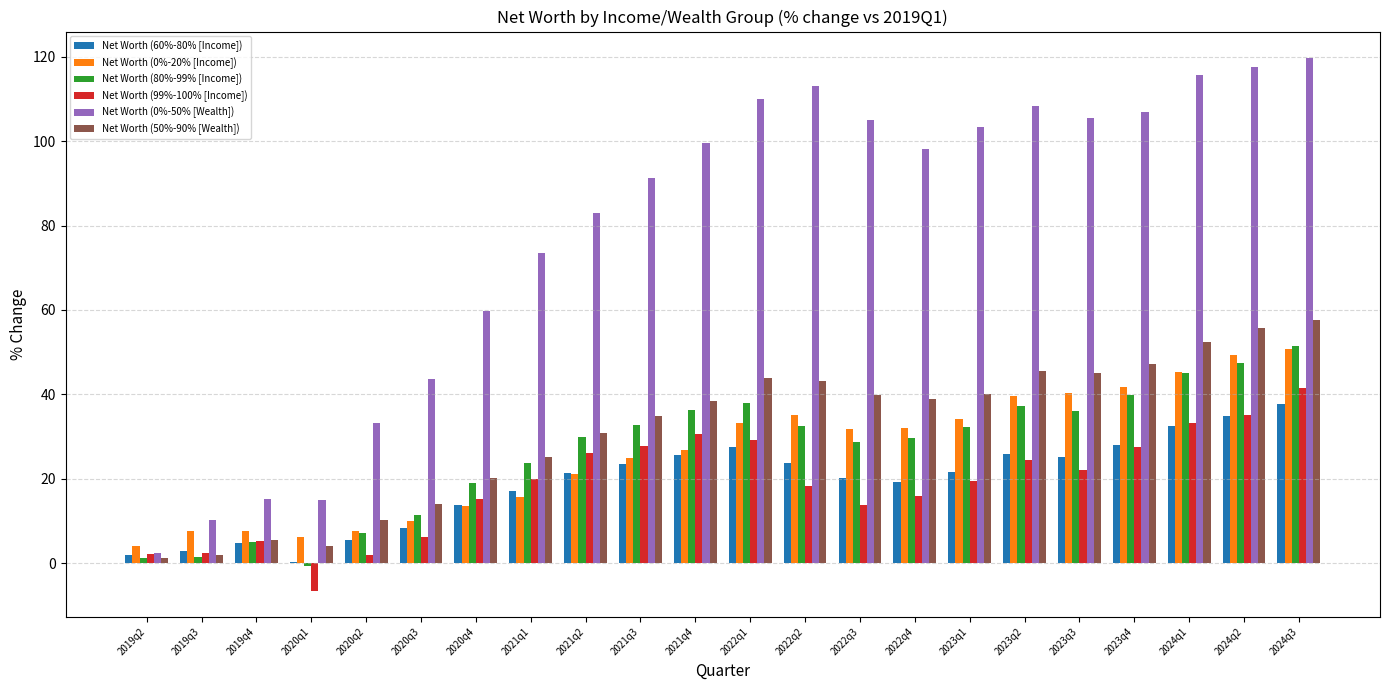

The Net Worth (0%-50% [Wealth]) series shows 43.5 at 2020q3. True or false?

True